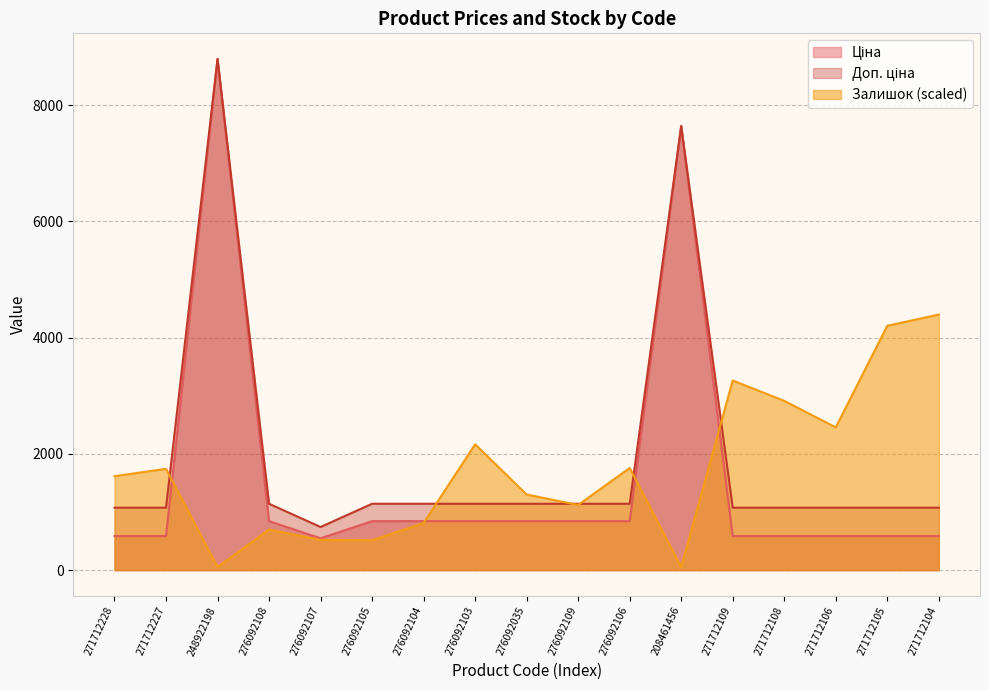

Rank the series by their average value, from highest to lowest.

Доп. ціна, Залишок, Ціна